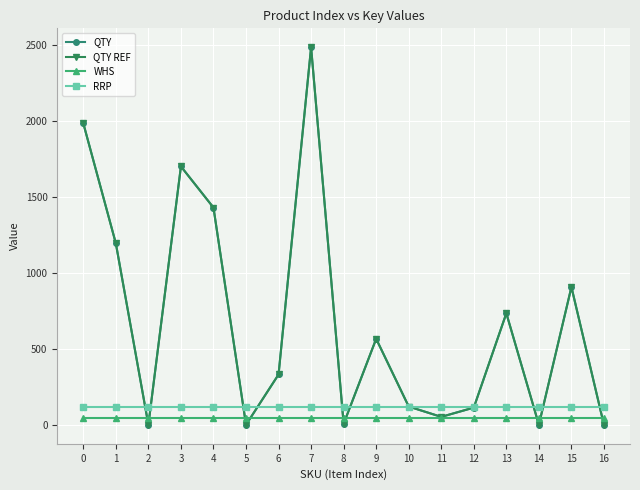

What is the average value of the QTY series?

686